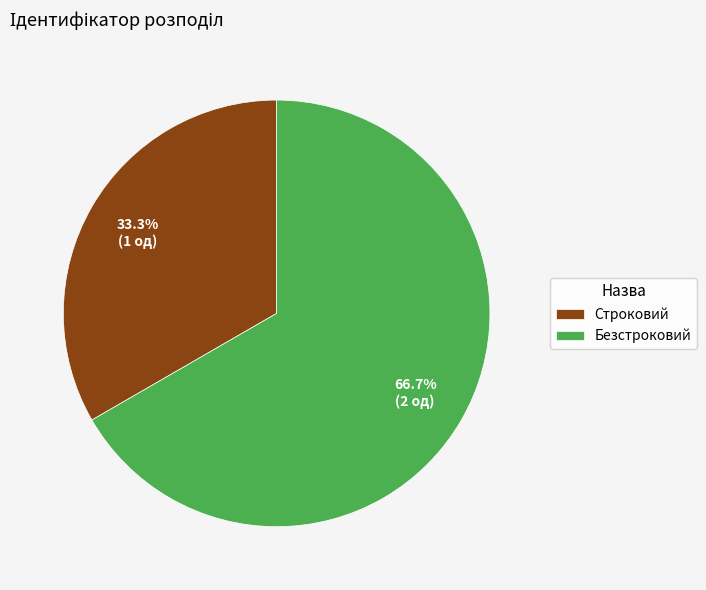

What is the majority slice?

Безстроковий